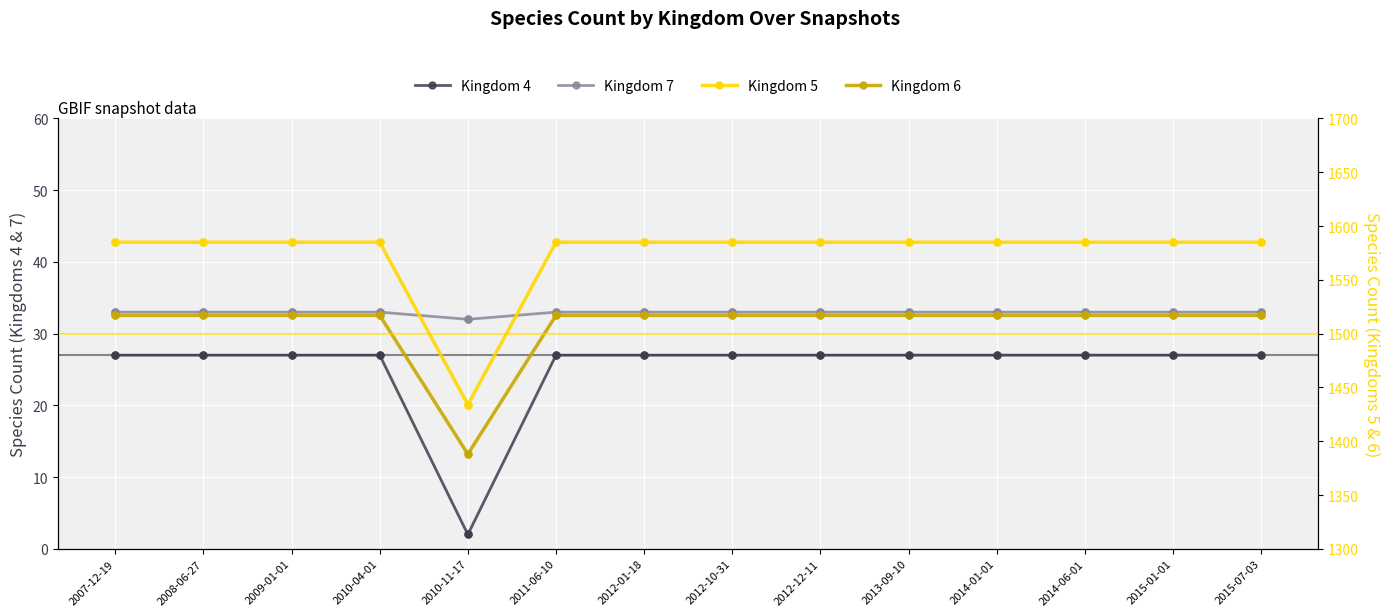

What is the total value across all series at 2014-06-01?

3162